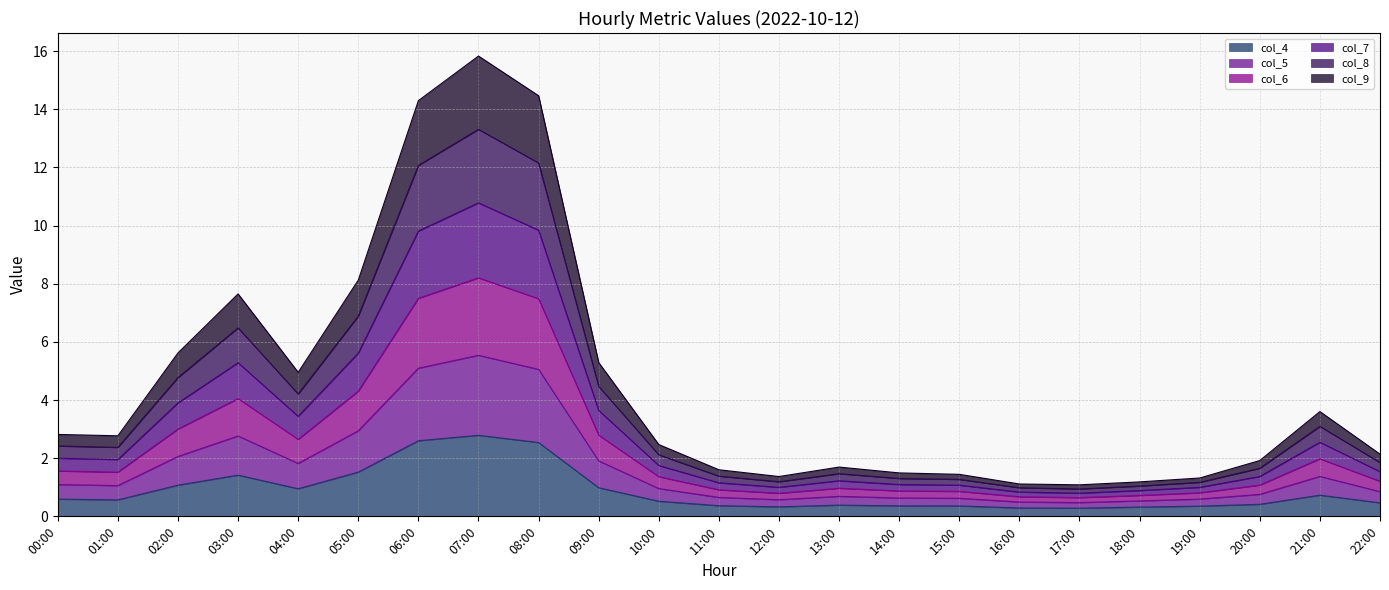

What are all the series names shown in the legend?

col_4, col_5, col_6, col_7, col_8, col_9